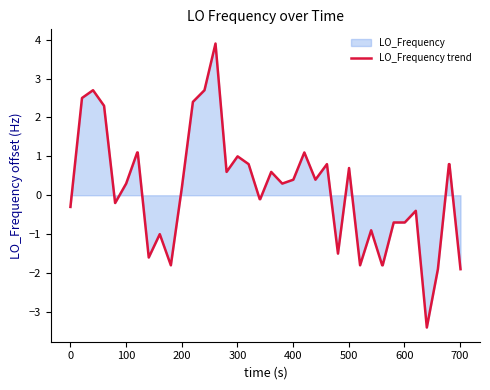

What is the smallest value displayed?

-3.4